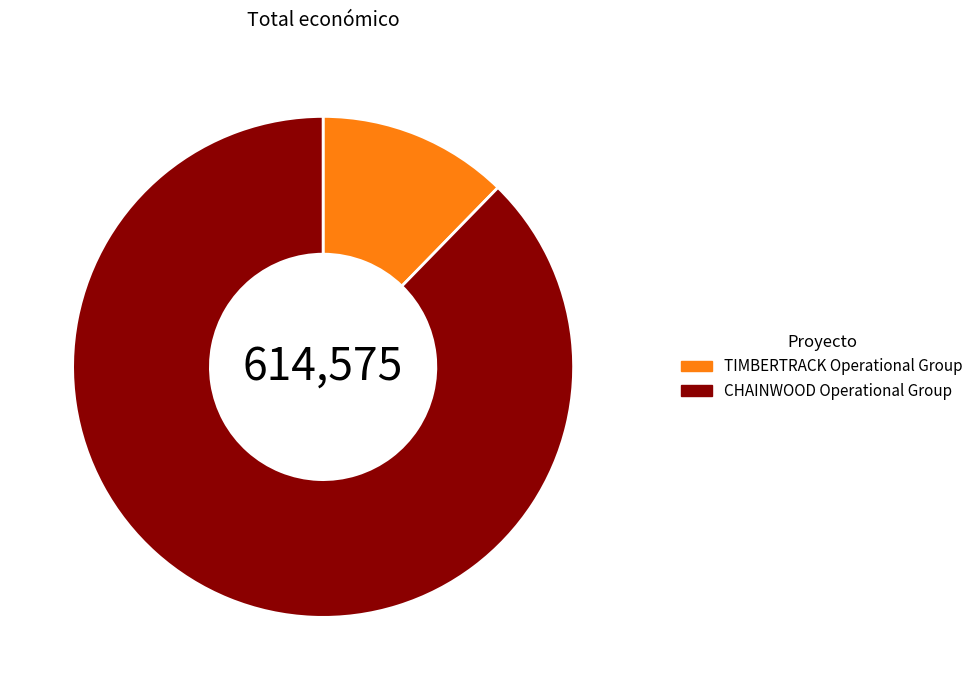

How many slices are in this pie chart?

2